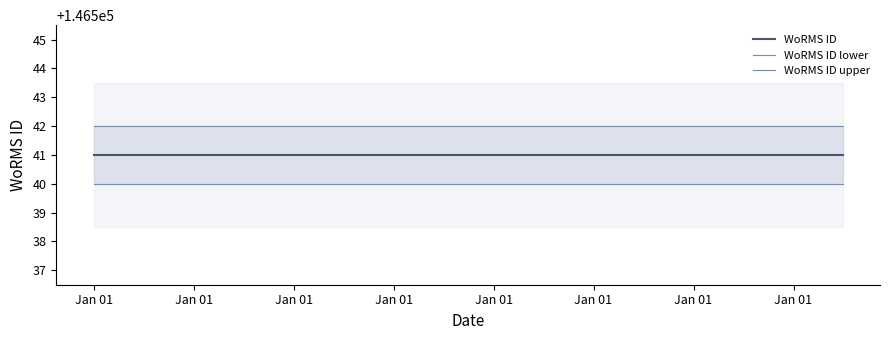

What are all the series names shown in the legend?

WoRMS ID, WoRMS ID lower, WoRMS ID upper